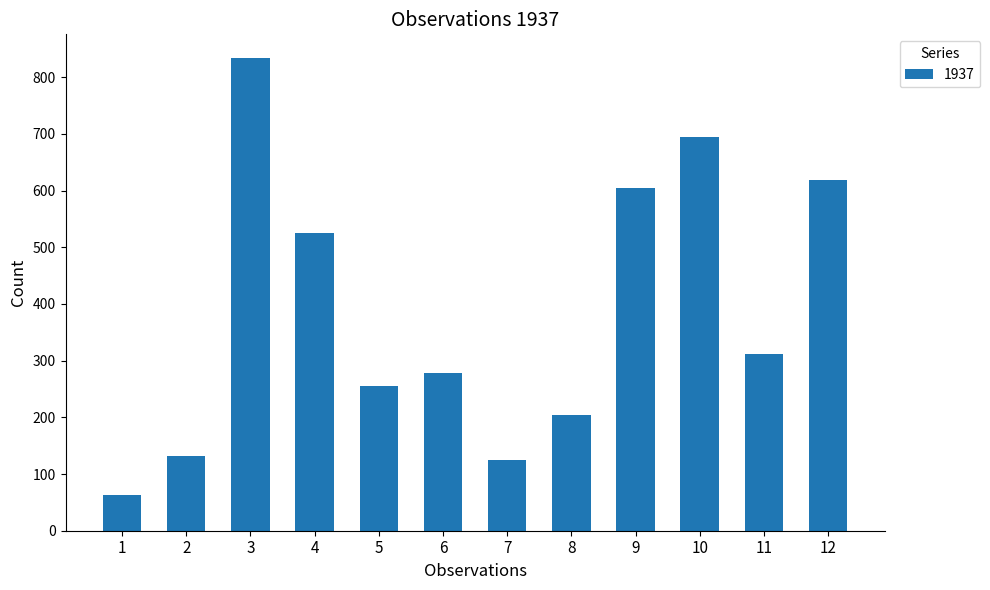

List the labels in order of value, largest first.

3, 10, 12, 9, 4, 11, 6, 5, 8, 2, 7, 1